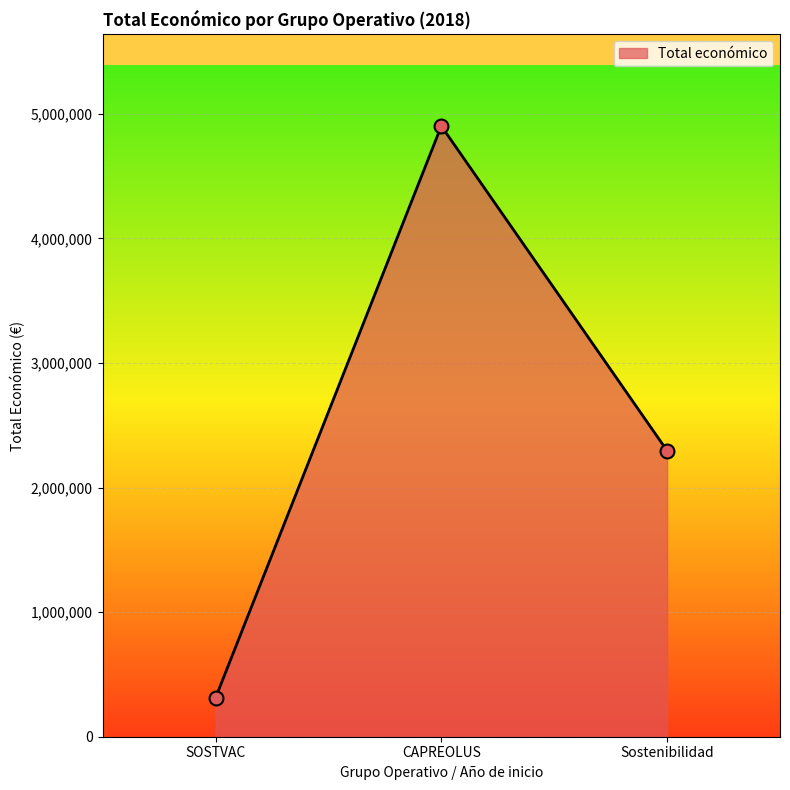

What is the change in value from SOSTVAC to Sostenibilidad?

+1984514